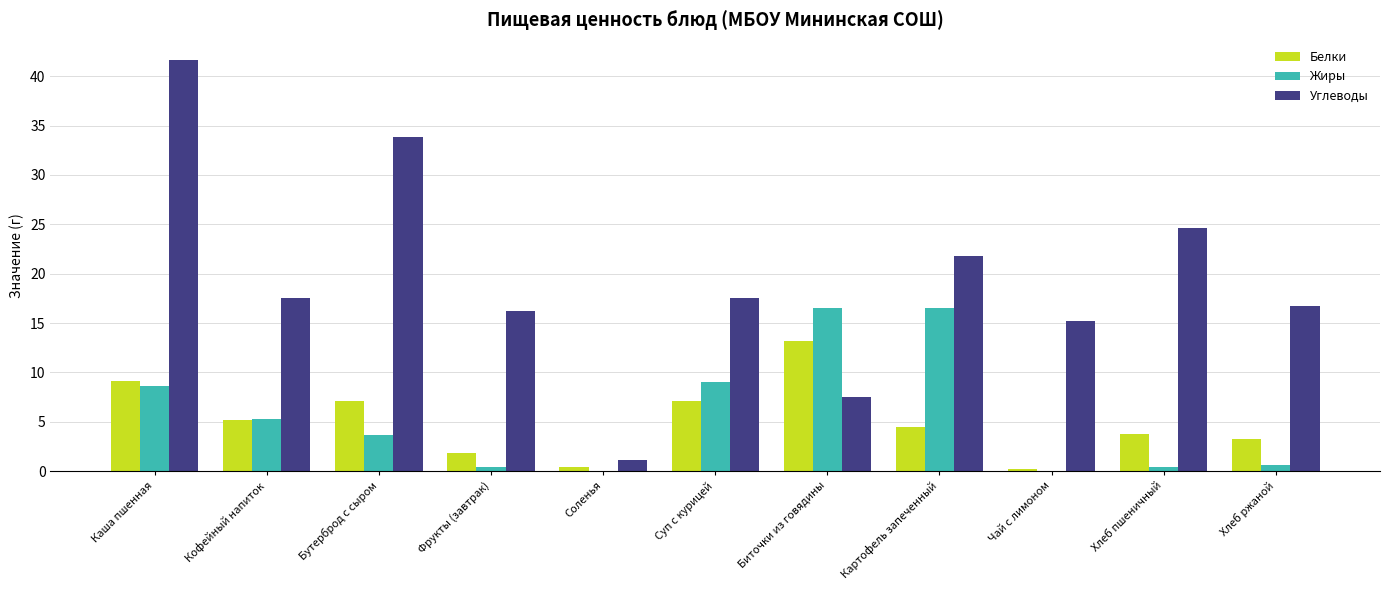

Is it true that Белки equals 9.1 at Каша пшенная?

True